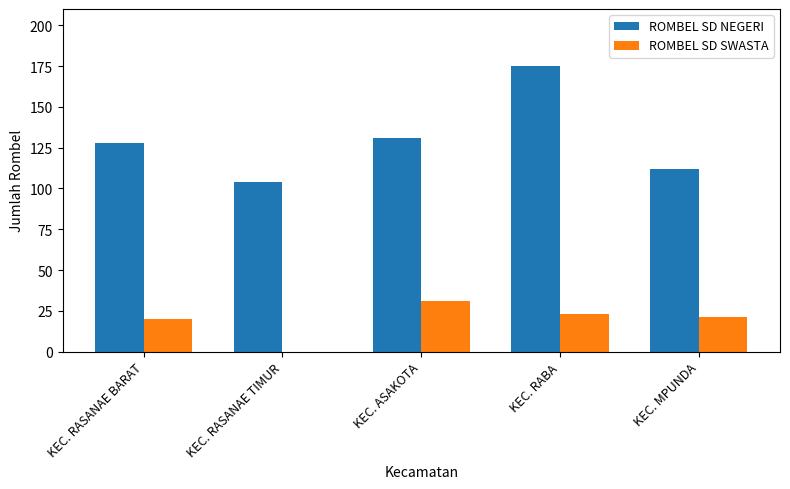

Which series has the widest spread of values?

ROMBEL SD NEGERI